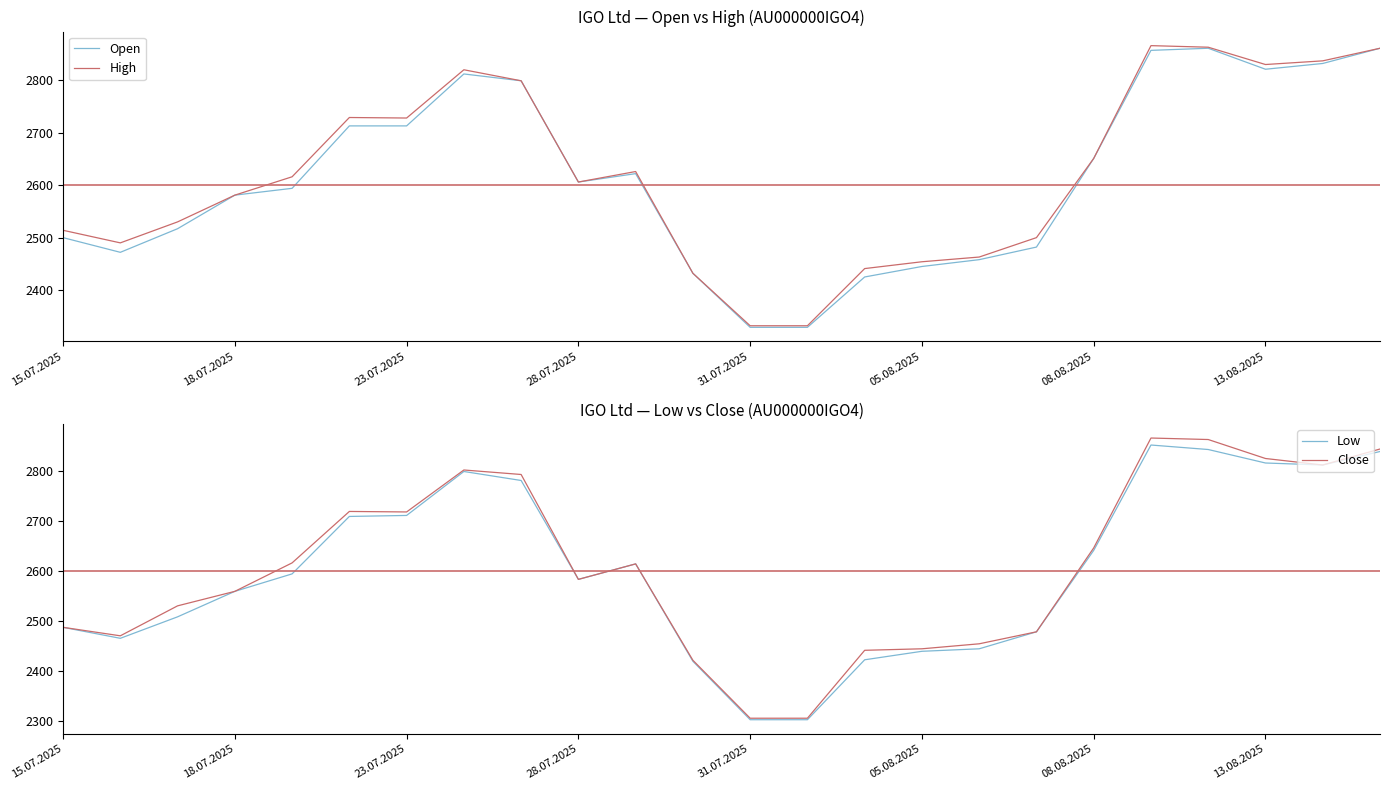

True or false: High has a value of 2651 at 08.08.2025.

True